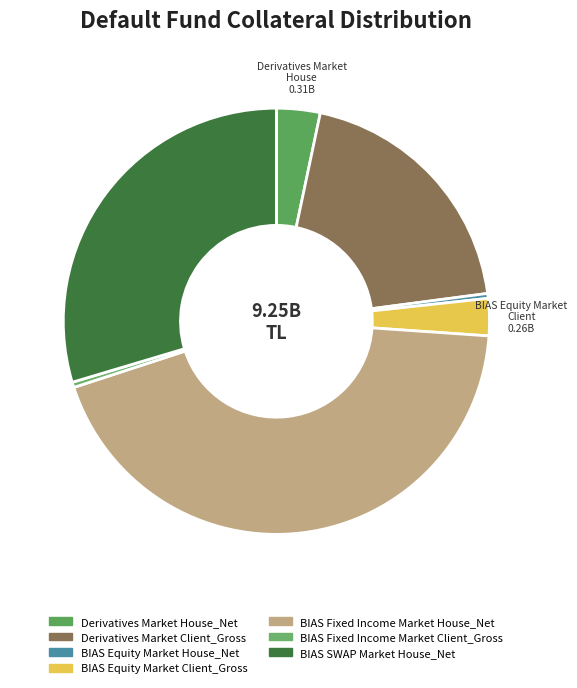

How many slices are in this pie chart?

7